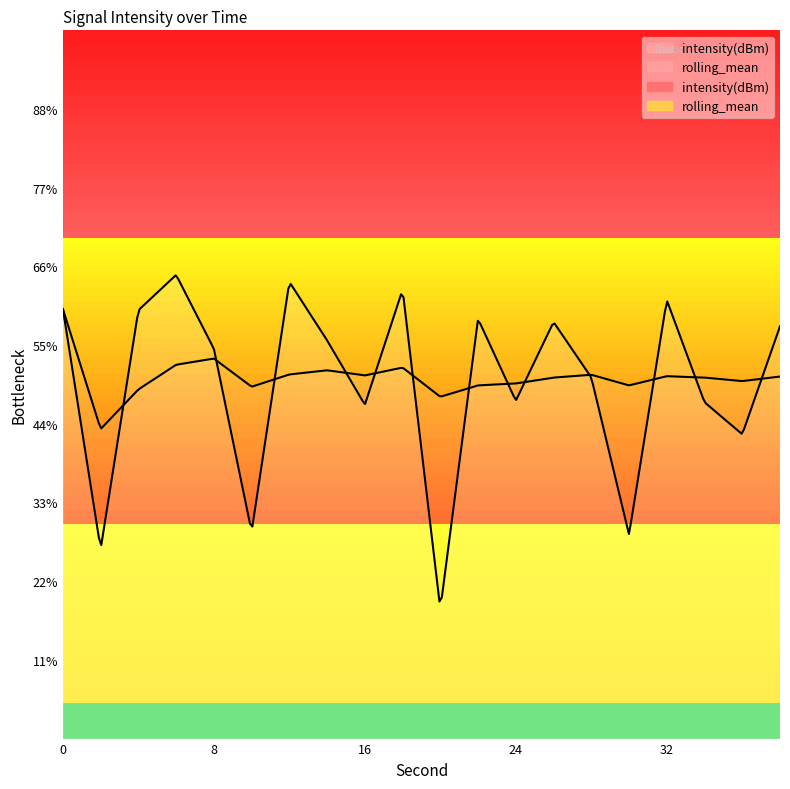

Between 18 and 2, which is larger?

18